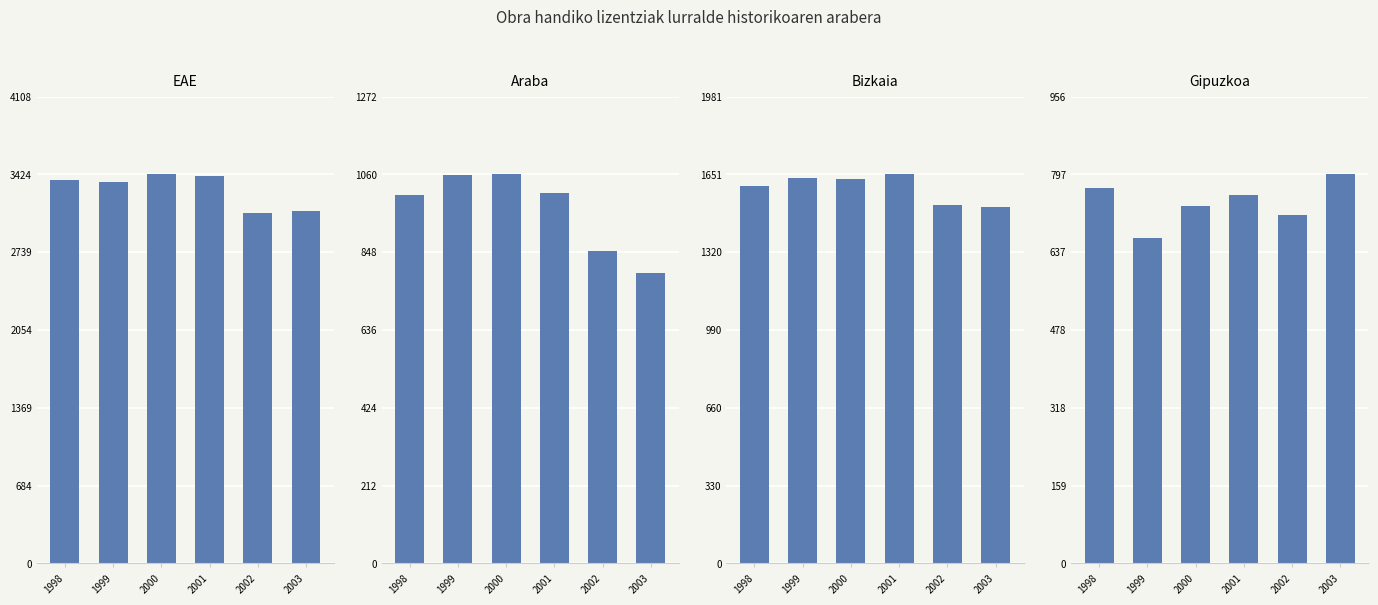

What are all the series names shown in the legend?

EAE, Araba, Bizkaia, Gipuzkoa